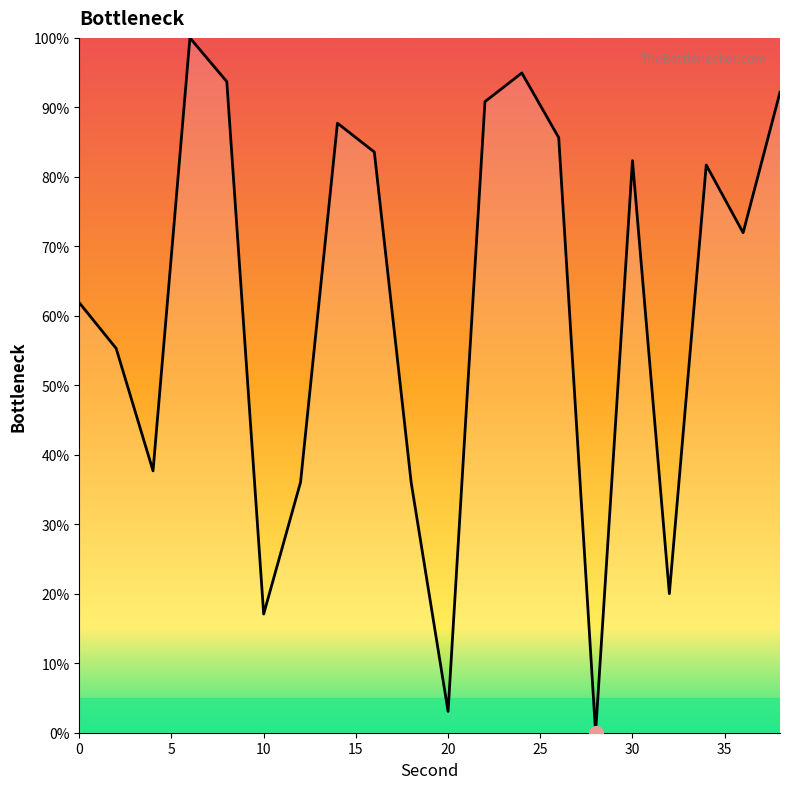

What is the maximum value shown in the chart?

100.0